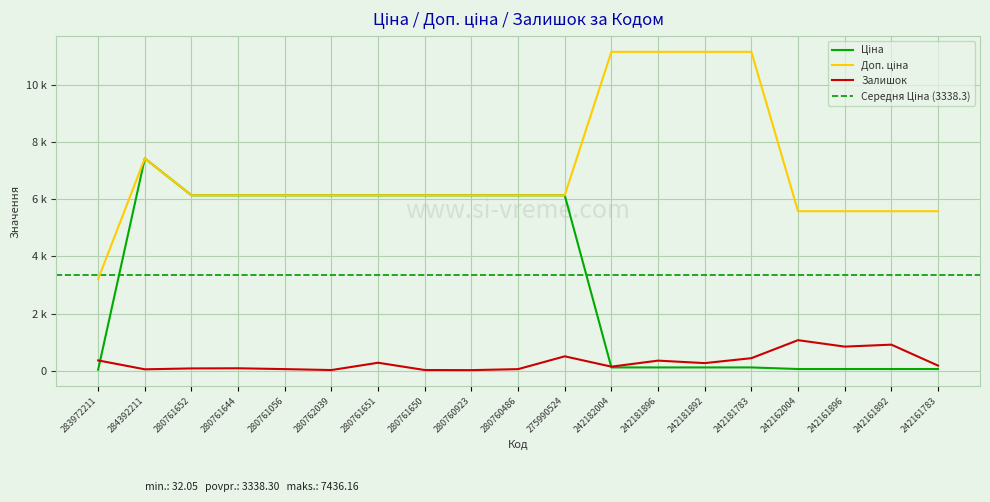

What is the difference between the maximum and minimum values in the Доп. ціна series?

7964.0